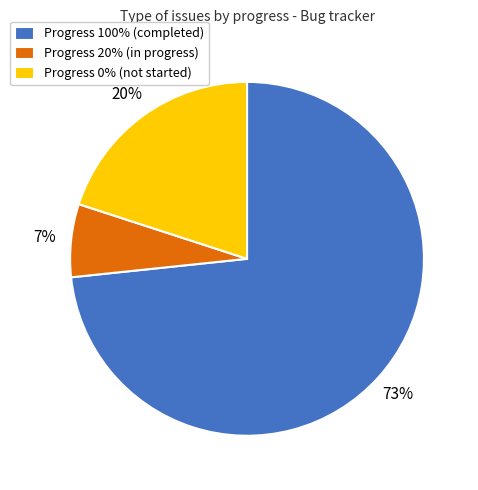

Is there a majority slice in this chart?

Yes